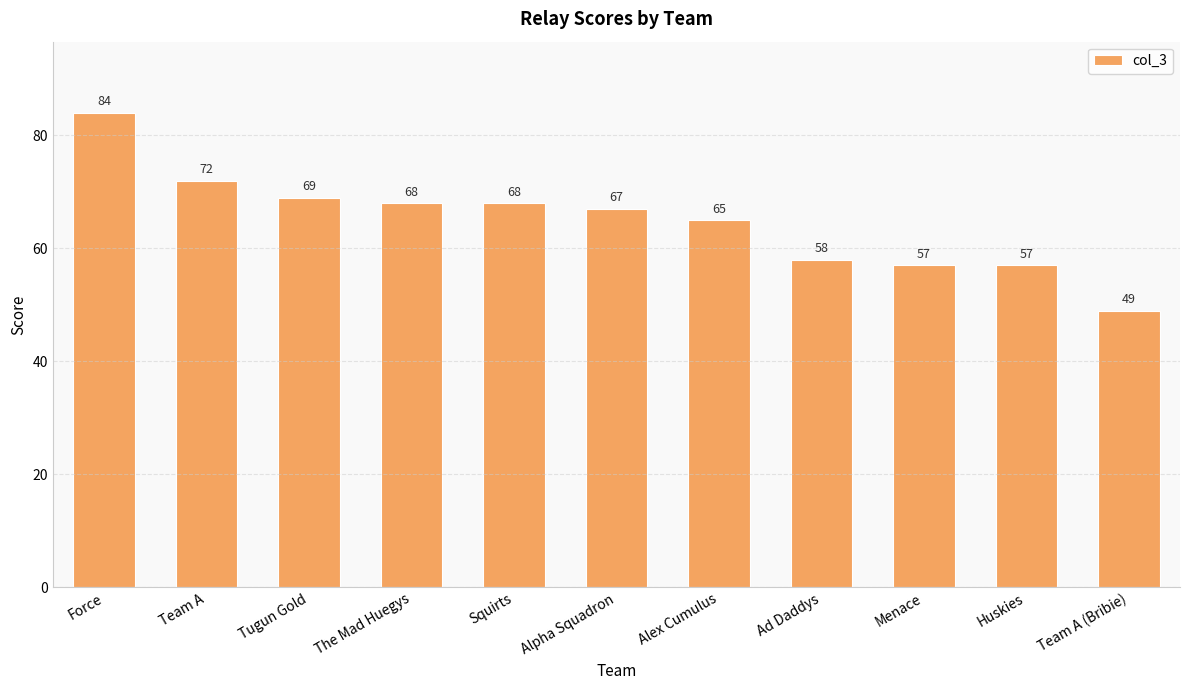

What is the difference between the maximum and minimum values?

35